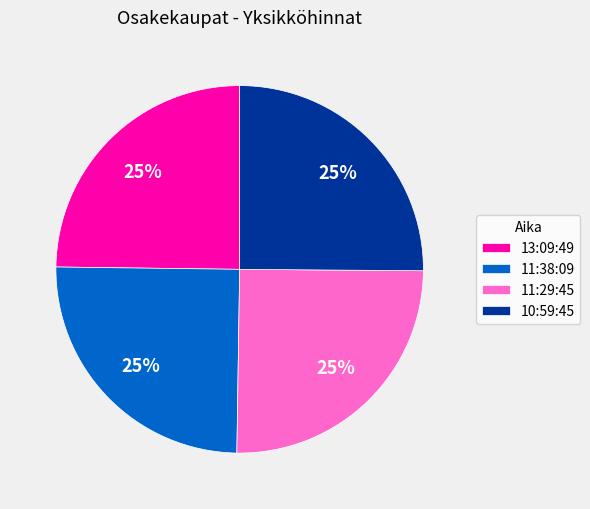

To the nearest percent, what is the average slice percentage?

25%